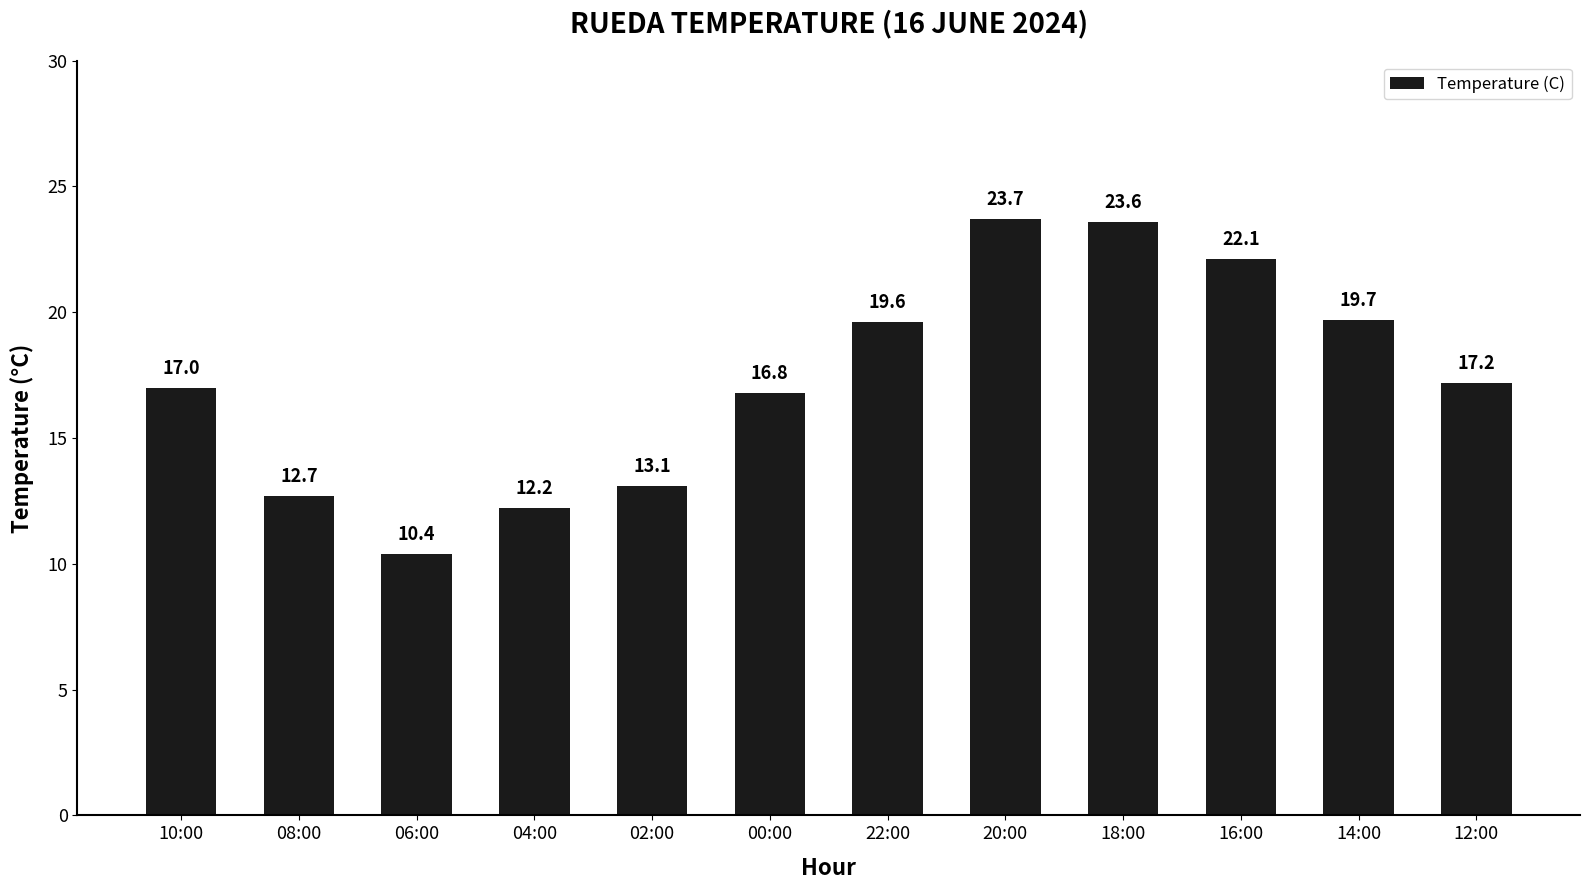

Reading left to right, what are all the values shown in this chart?

17.0	12.7	10.4	12.2	13.1	16.8	19.6	23.7	23.6	22.1	19.7	17.2